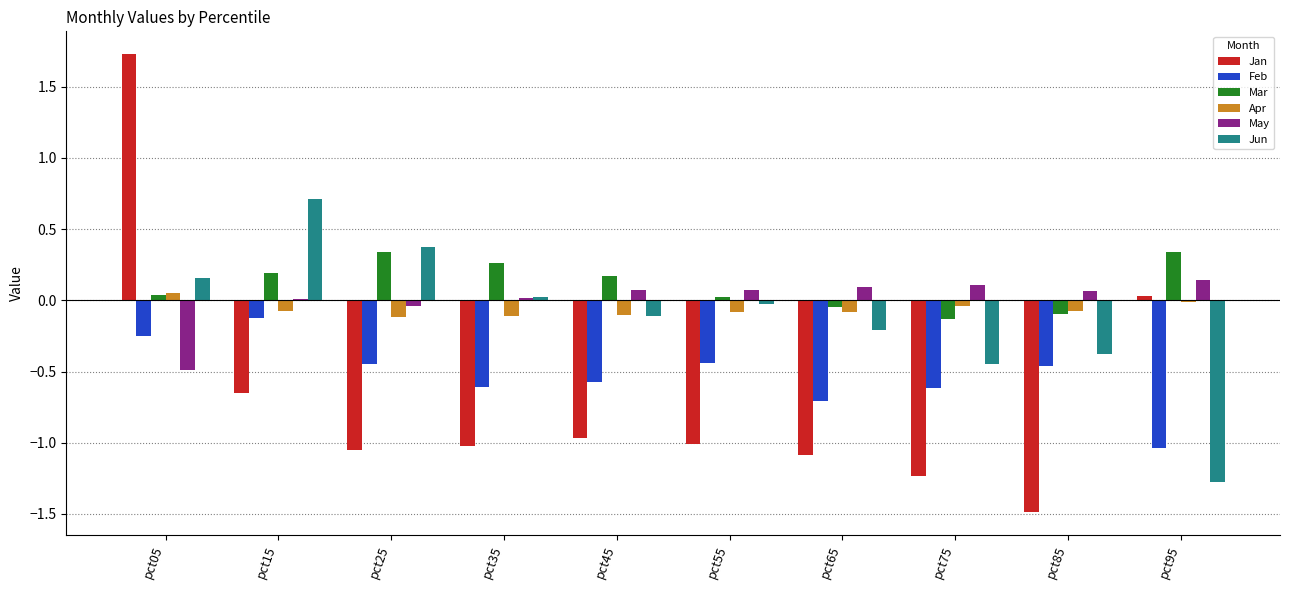

What is the difference between the maximum and minimum values in the Mar series?

0.5